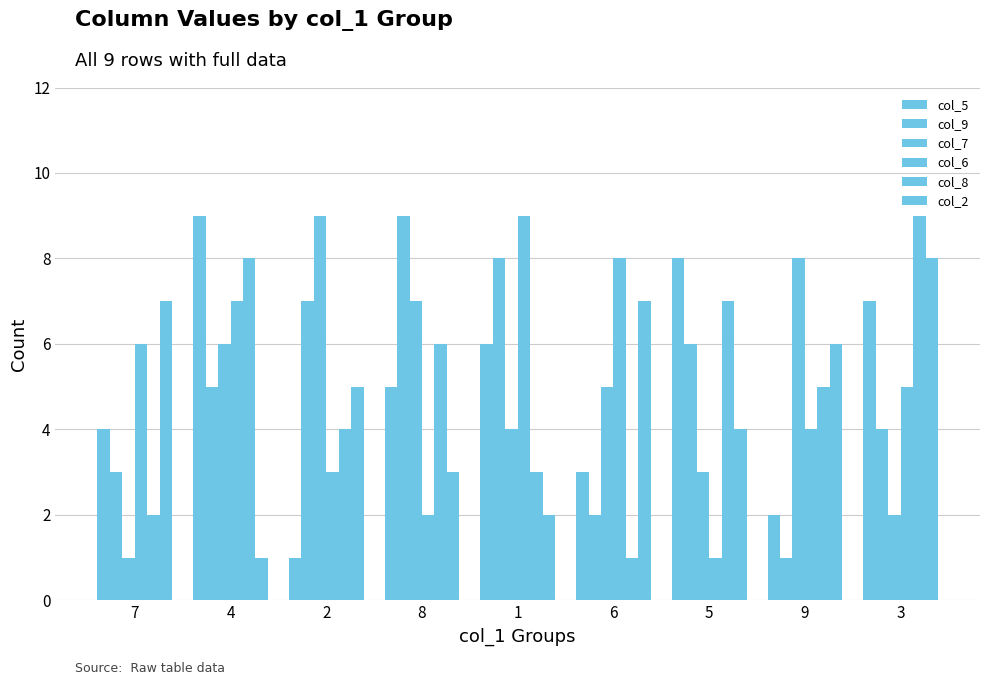

Which series has the widest spread of values?

col_5